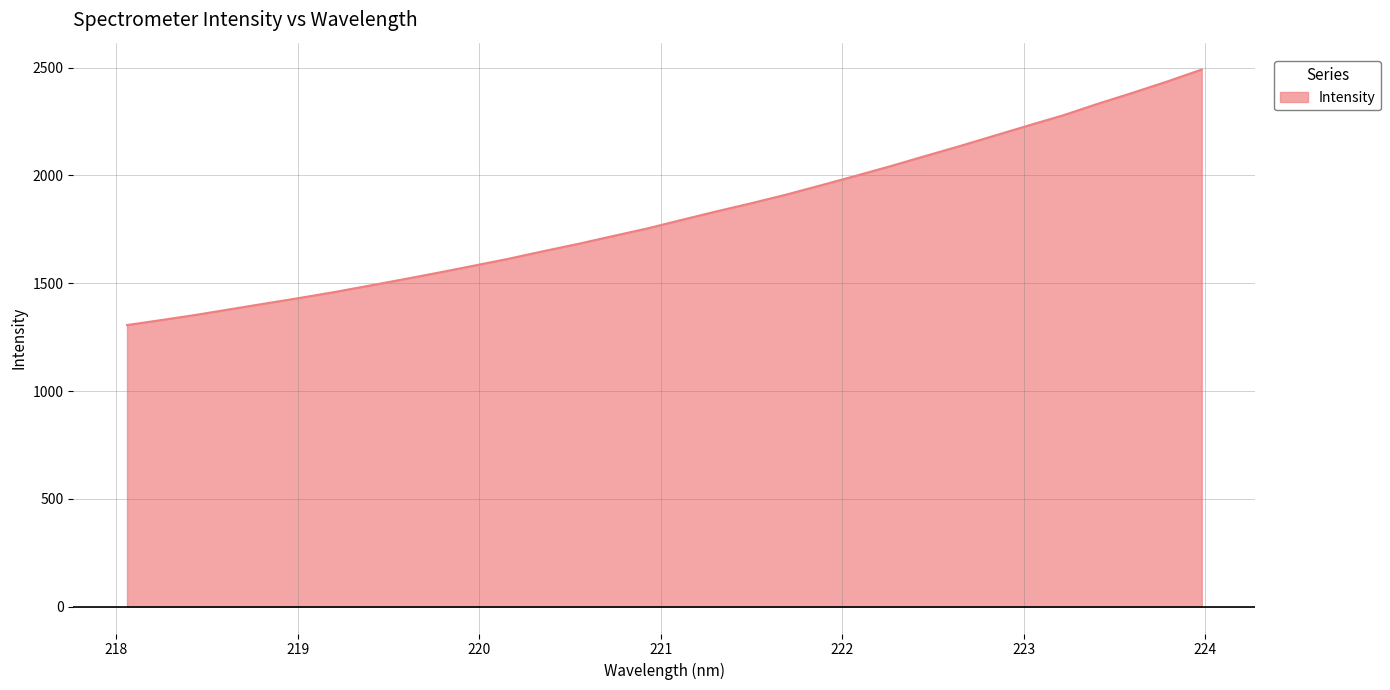

What is the difference between the maximum and minimum values?

1185.3